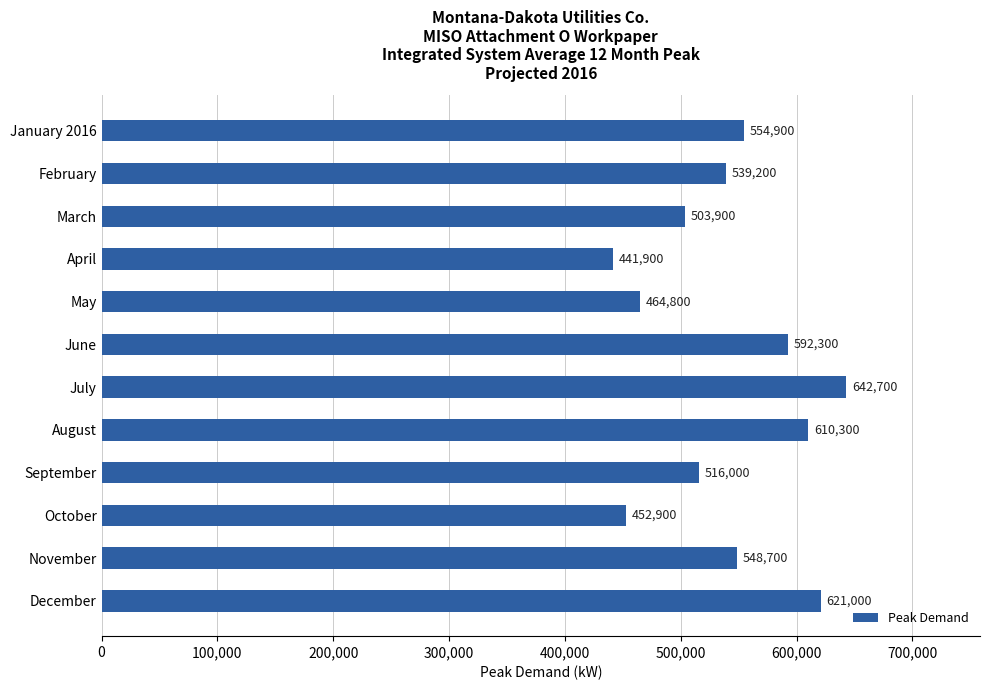

What position from the bottom is May?

8